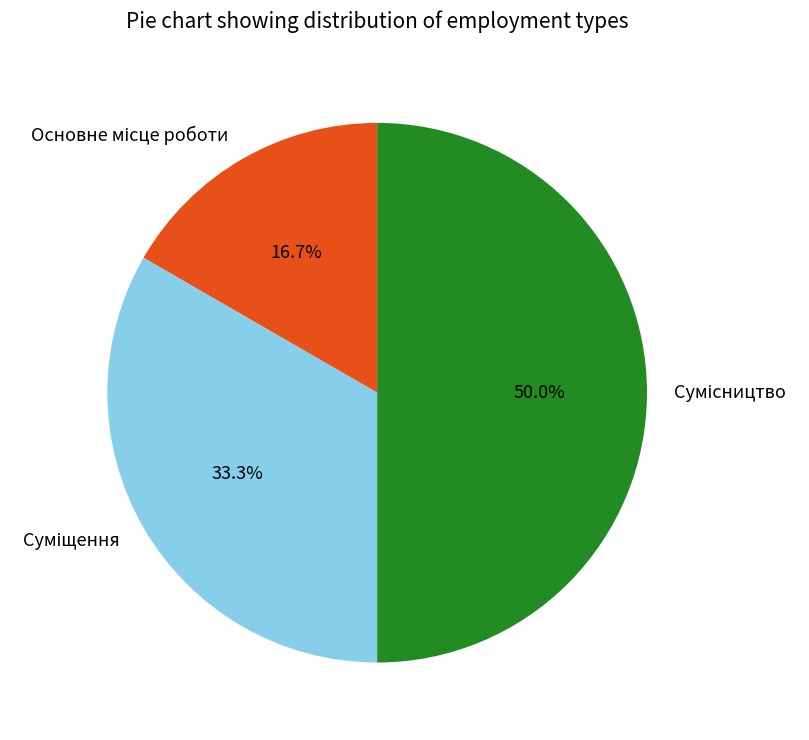

How many segments does this pie chart have?

3